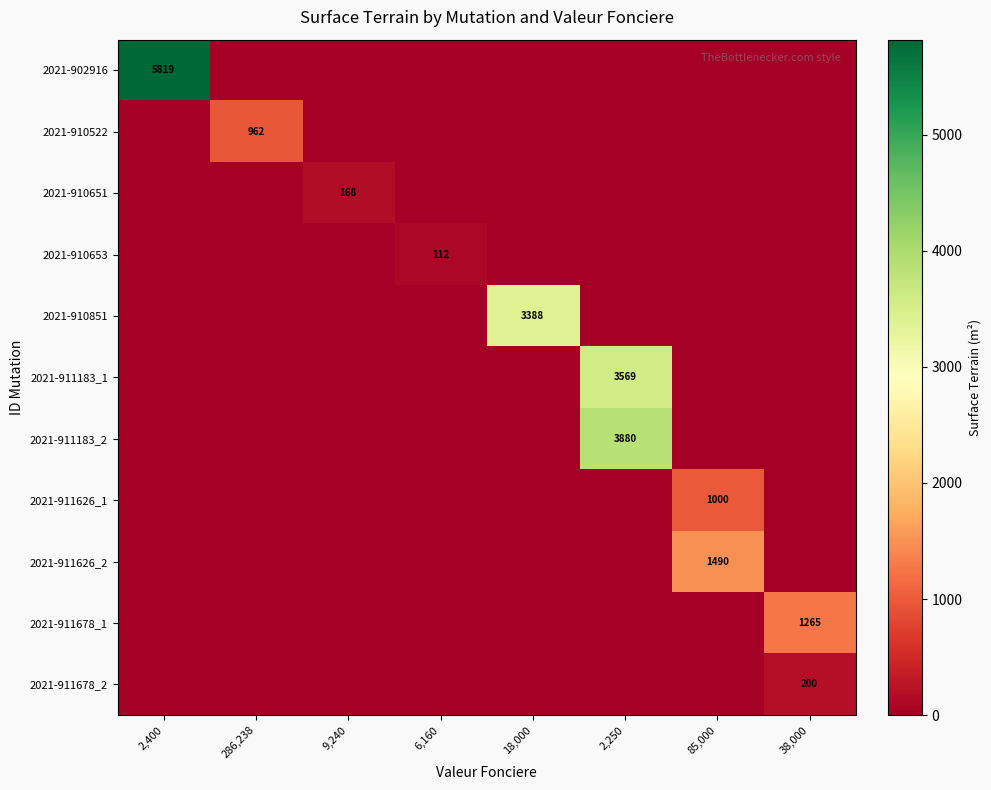

What is the greatest value displayed?

5819